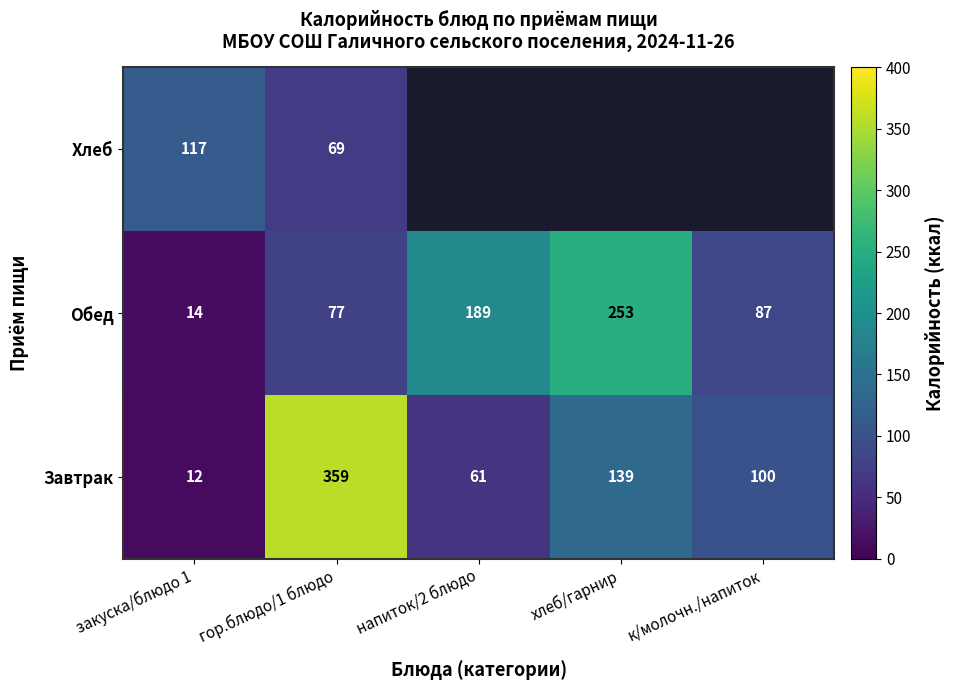

Rank the series at гор.блюдо/1 блюдо from highest to lowest value.

Завтрак, Обед, Хлеб